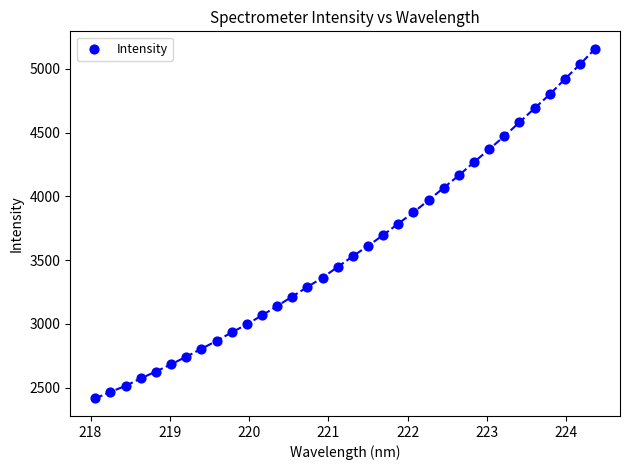

What is the range of X values (max minus min)?

6.3